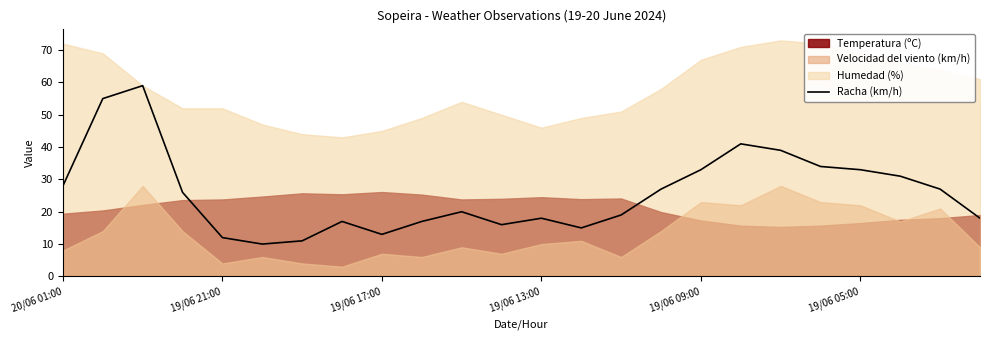

The value of Racha (km/h) at 19/06 09:00 is 55. True or false?

False